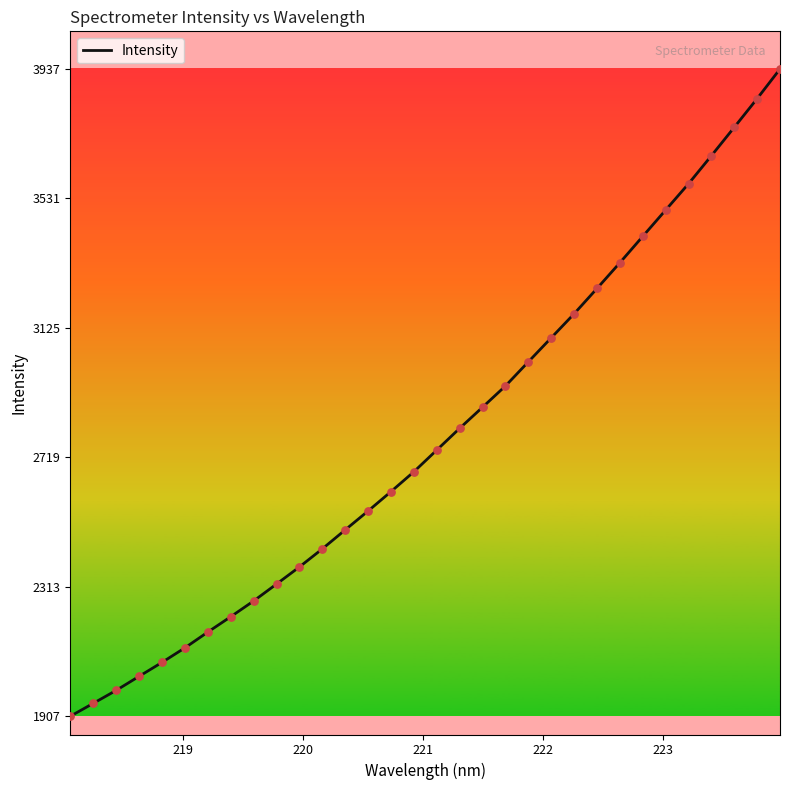

What is the smallest value displayed?

1907.3